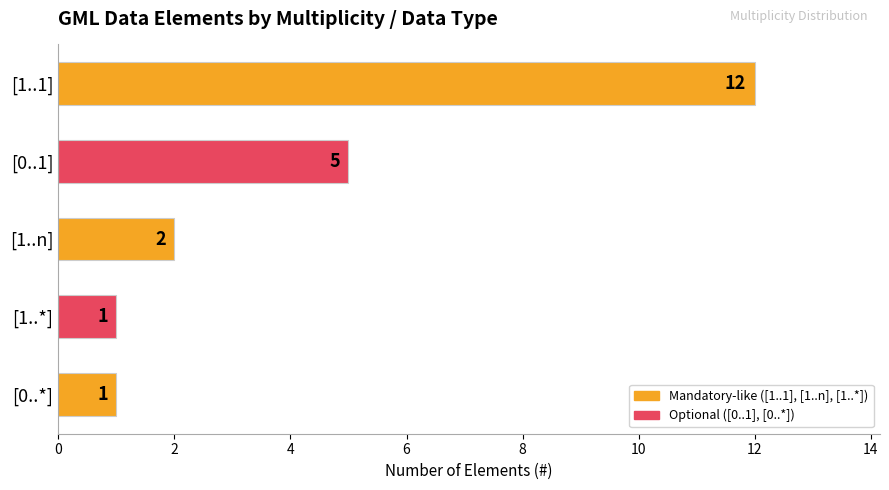

What is the label of the 3rd bar from the bottom?

[1..n]